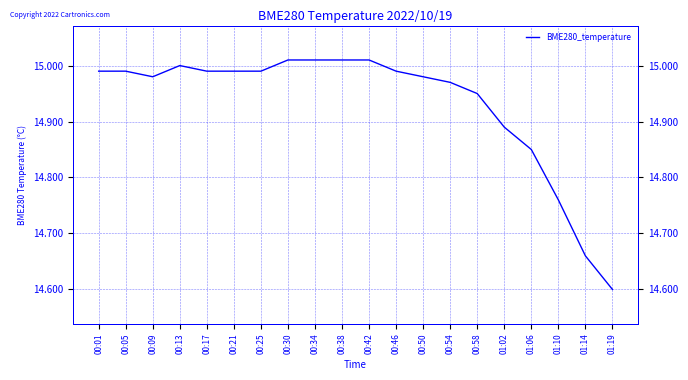

The chart shows a value of 26.4 at 00:09. True or false?

False